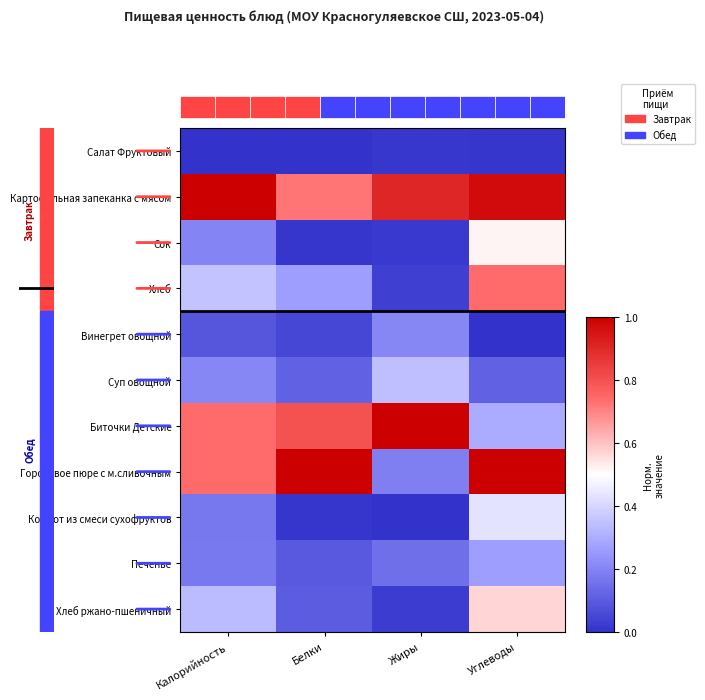

Reading left to right, transcribe all the data shown in this chart.

Салат Фруктовый: Калорийность=0.0	Белки=0.0	Жиры=0.0	Углеводы=0.0
Картофельная запеканка с мясом: Калорийность=1.0	Белки=0.7	Жиры=0.9	Углеводы=1.0
Сок: Калорийность=0.2	Белки=0.0	Жиры=0.0	Углеводы=0.5
Хлеб: Калорийность=0.4	Белки=0.3	Жиры=0.0	Углеводы=0.7
Винегрет овощной: Калорийность=0.1	Белки=0.1	Жиры=0.2	Углеводы=0.0
Суп овощной: Калорийность=0.2	Белки=0.1	Жиры=0.3	Углеводы=0.1
Биточки Детские: Калорийность=0.7	Белки=0.8	Жиры=1.0	Углеводы=0.3
Гороховое пюре с м.сливочным: Калорийность=0.7	Белки=1.0	Жиры=0.2	Углеводы=1.0
Компот из смеси сухофруктов: Калорийность=0.2	Белки=0.0	Жиры=0.0	Углеводы=0.4
Печенье: Калорийность=0.2	Белки=0.1	Жиры=0.2	Углеводы=0.3
Хлеб ржано-пшеничный: Калорийность=0.3	Белки=0.1	Жиры=0.0	Углеводы=0.6